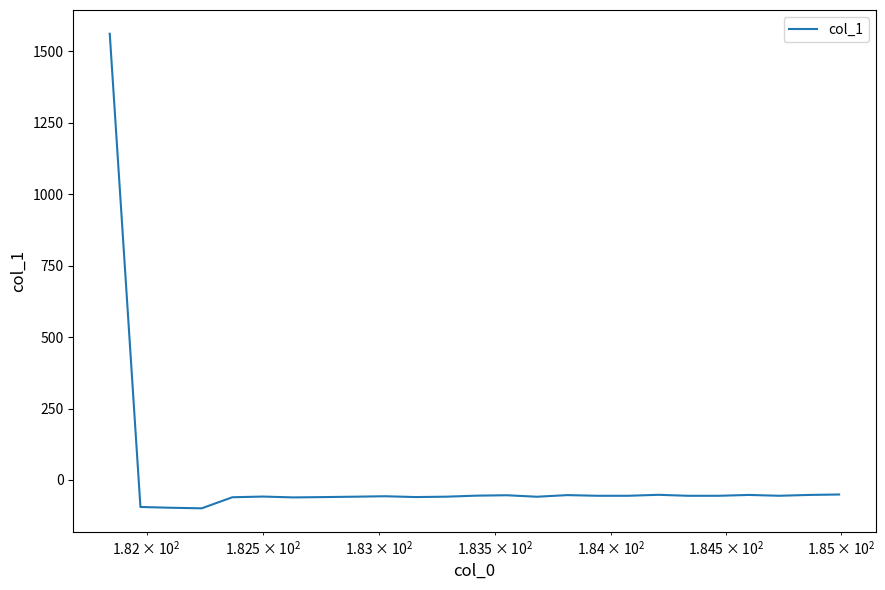

What is the difference between the maximum and minimum values?

1660.1